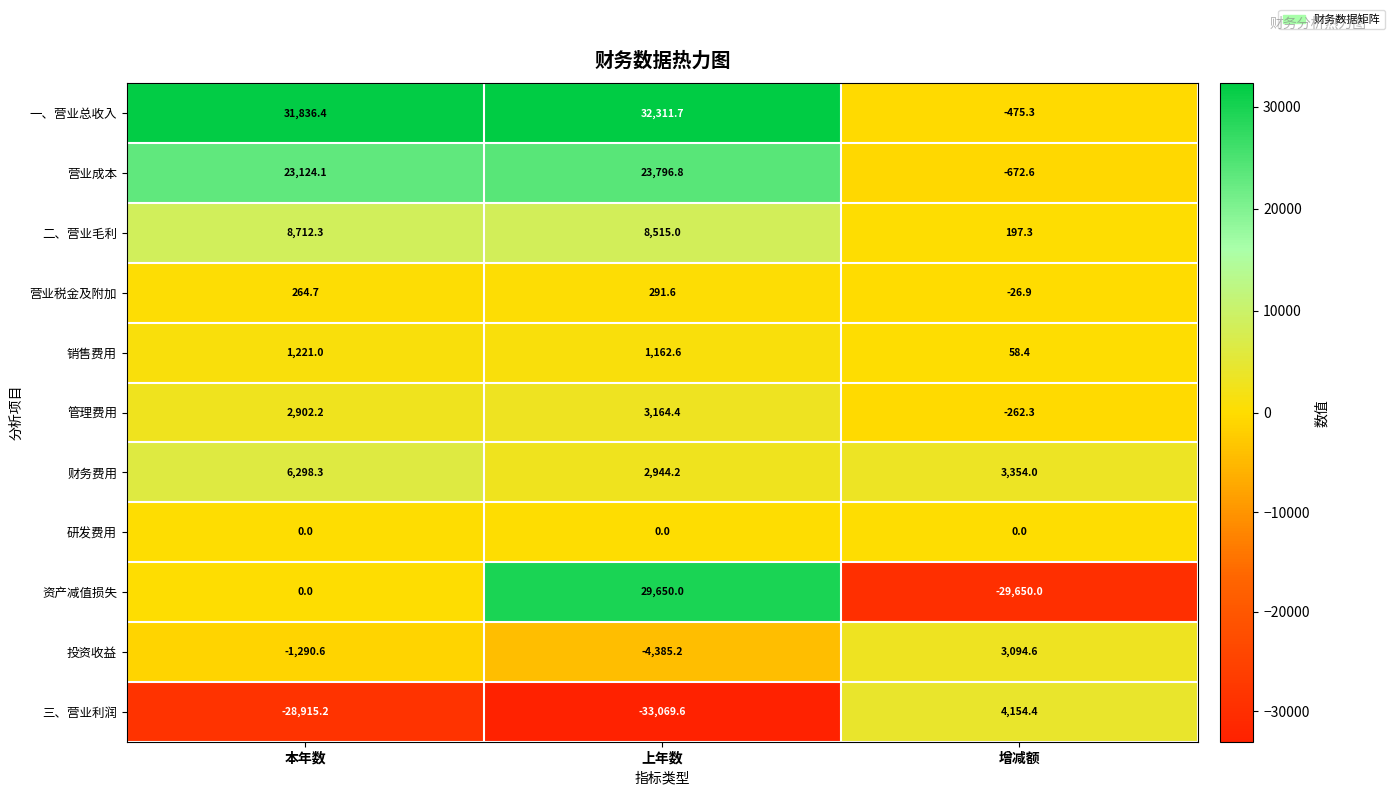

What is the difference between the highest and lowest values at 上年数?

65381.3